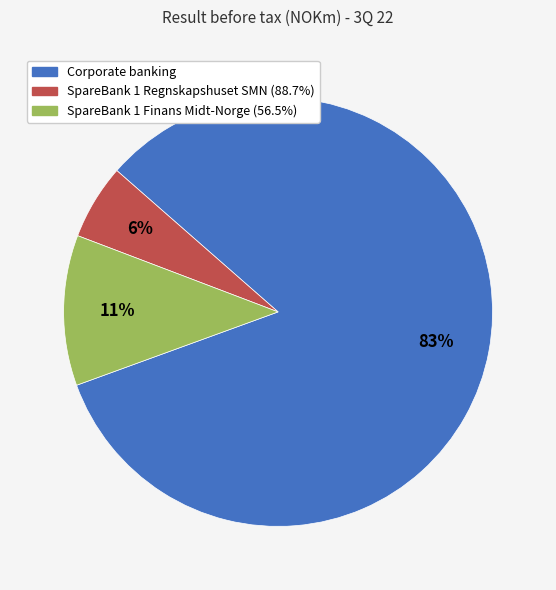

Does any single category account for the majority?

Yes